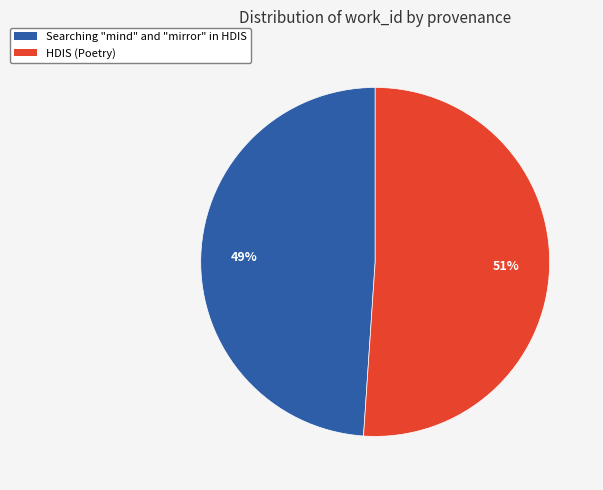

Approximately how many times larger is the value at Searching "mind" and "mirror" in HDIS compared to HDIS (Poetry)?

1.0